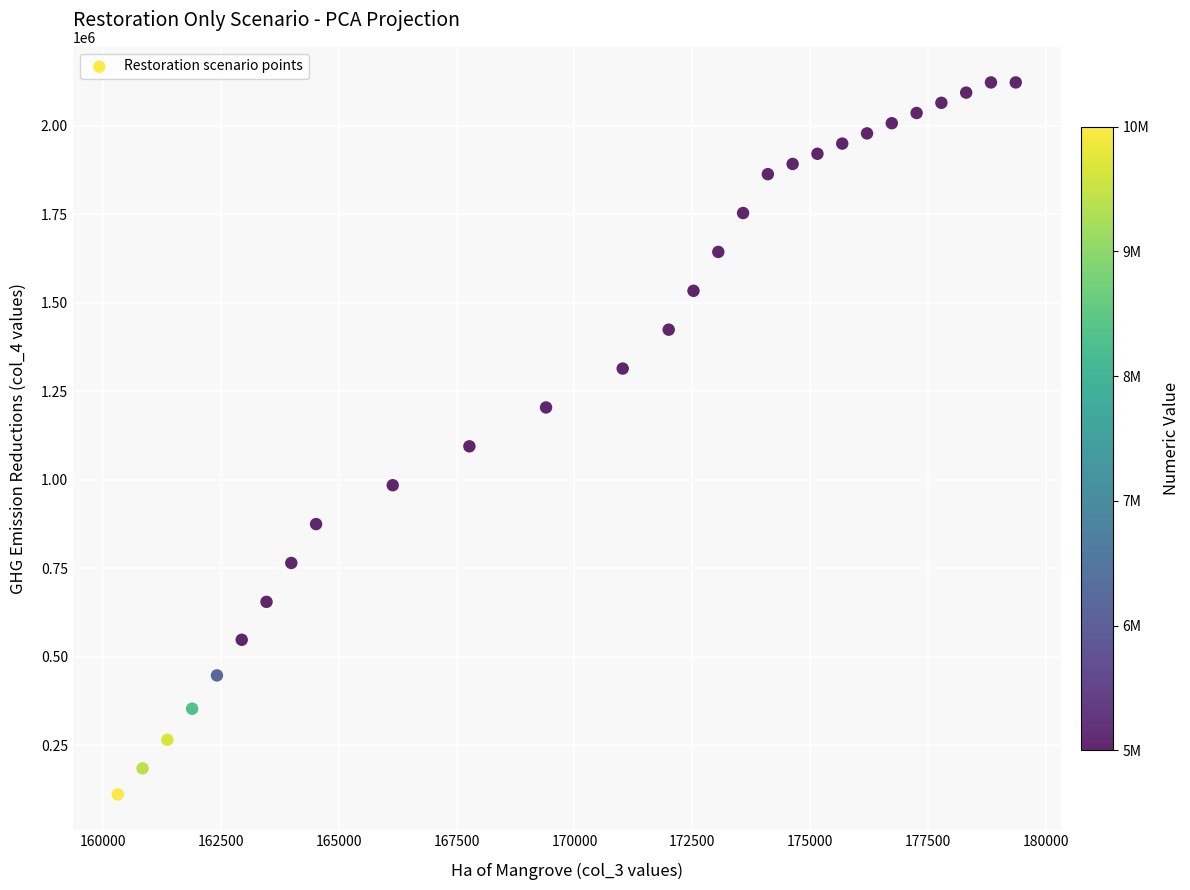

What is the range of X values (max minus min)?

19045.6